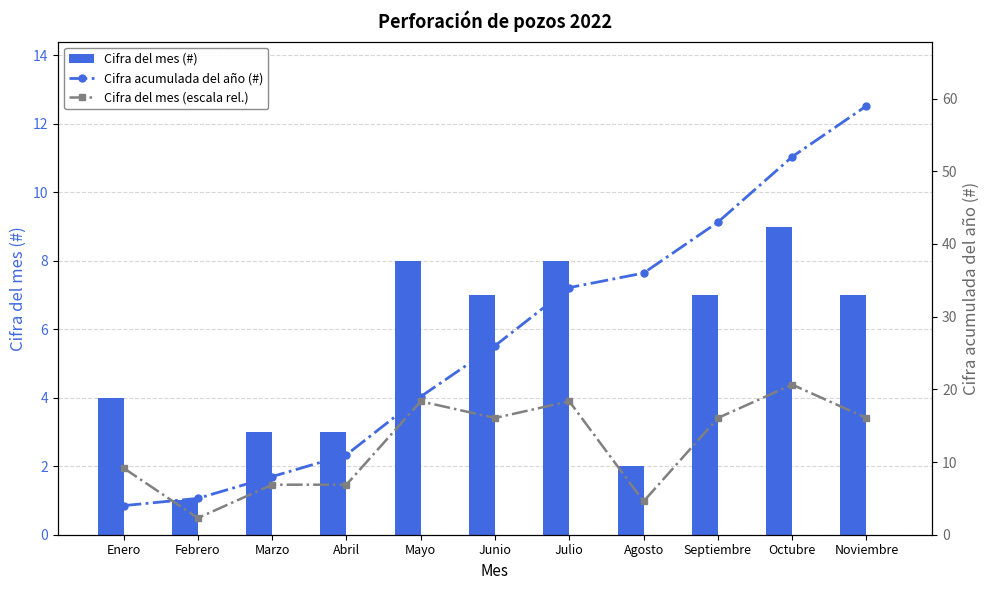

What is the maximum value shown in the chart?

59.0